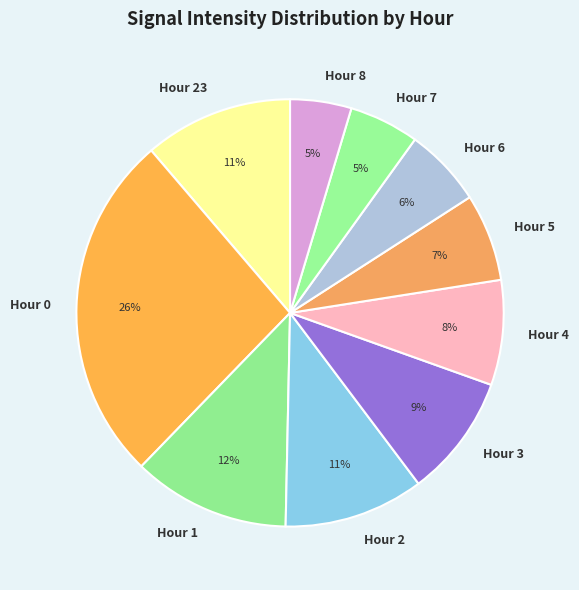

Is it true that Hour 23 is 11% of the pie?

True